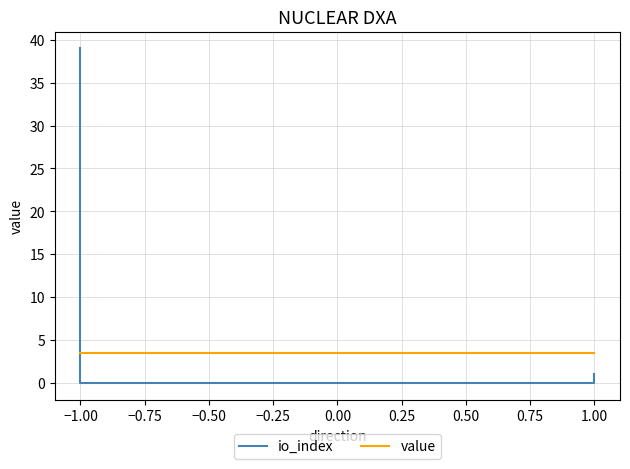

Reading left to right, transcribe all the data shown in this chart.

io_index: 39.0	0.0	0.0	1.0
value: 3.5	3.5	3.5	3.5